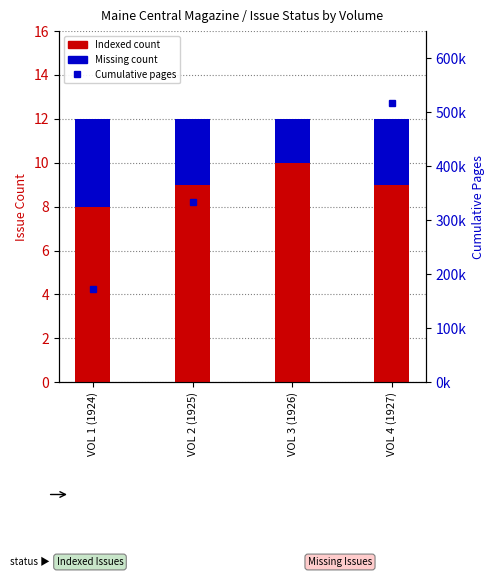

List the labels in order of Indexed value, largest first.

VOL 3 (1926), VOL 2 (1925), VOL 4 (1927), VOL 1 (1924)